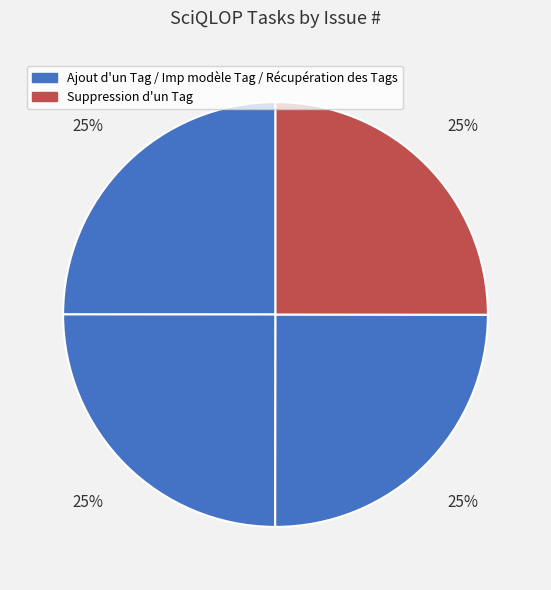

How many slices are in this pie chart?

4